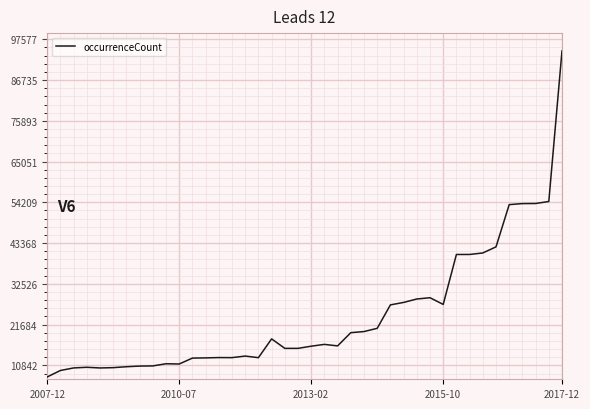

What is the difference between the maximum and minimum values?

86735